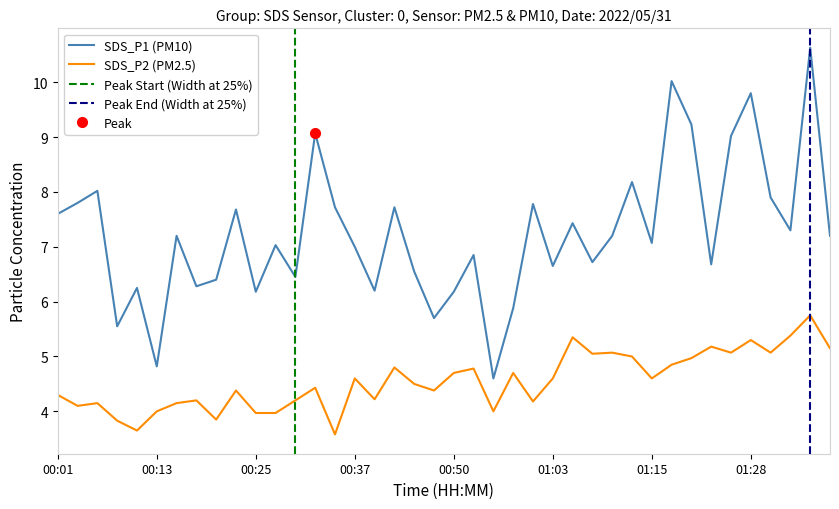

How many lines are shown in the chart?

2